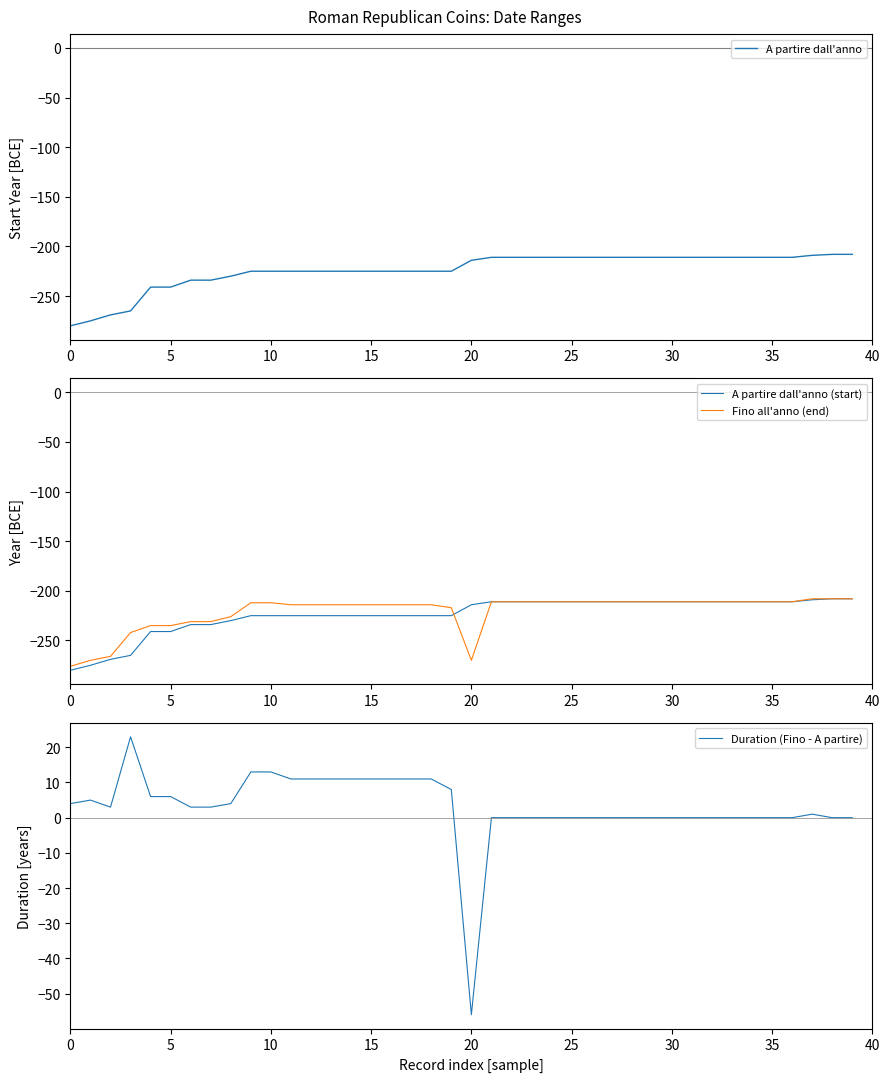

What is the label of the 17th point from the left?

16